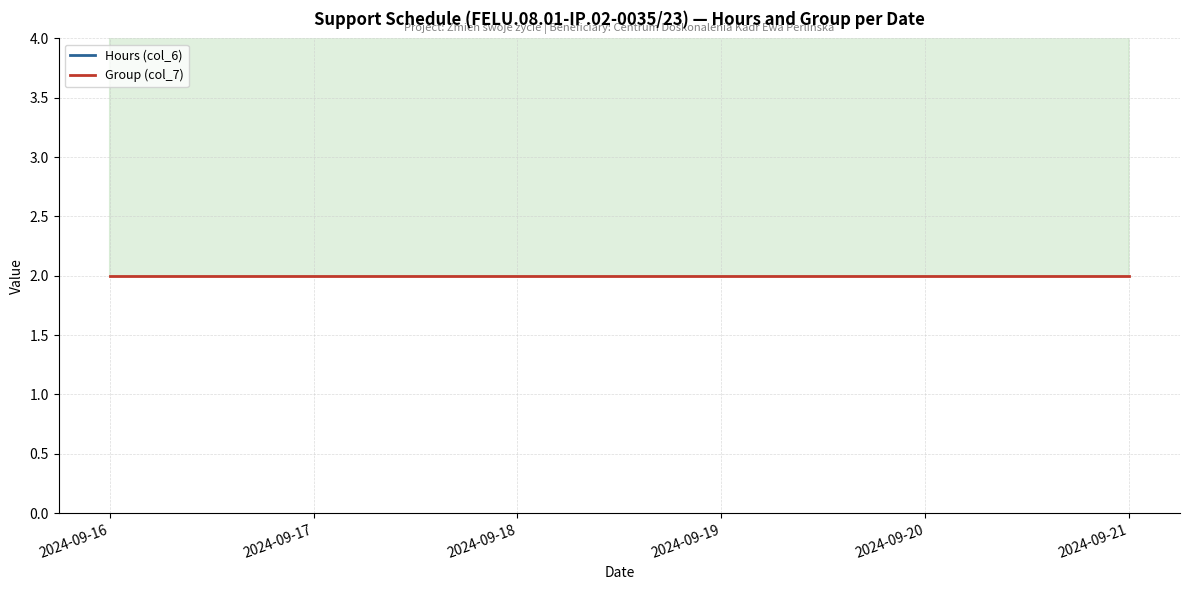

The value of Hours (col_6) at 2024-09-17 is 3. True or false?

False